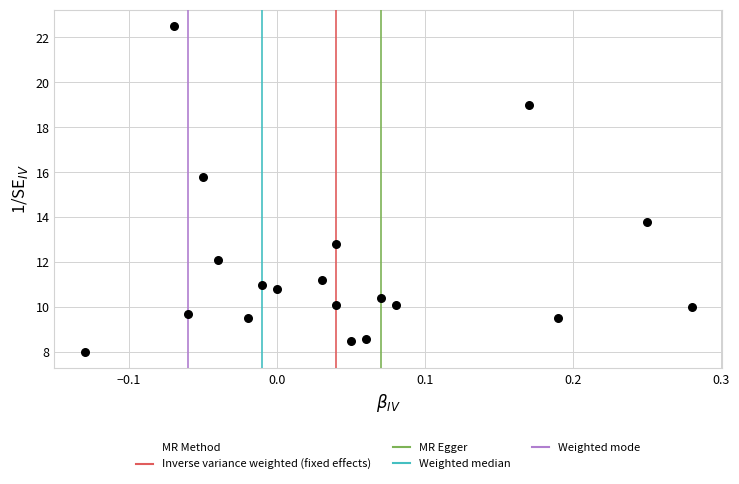

What Y value in the scatter plot is closest to 15?

15.8